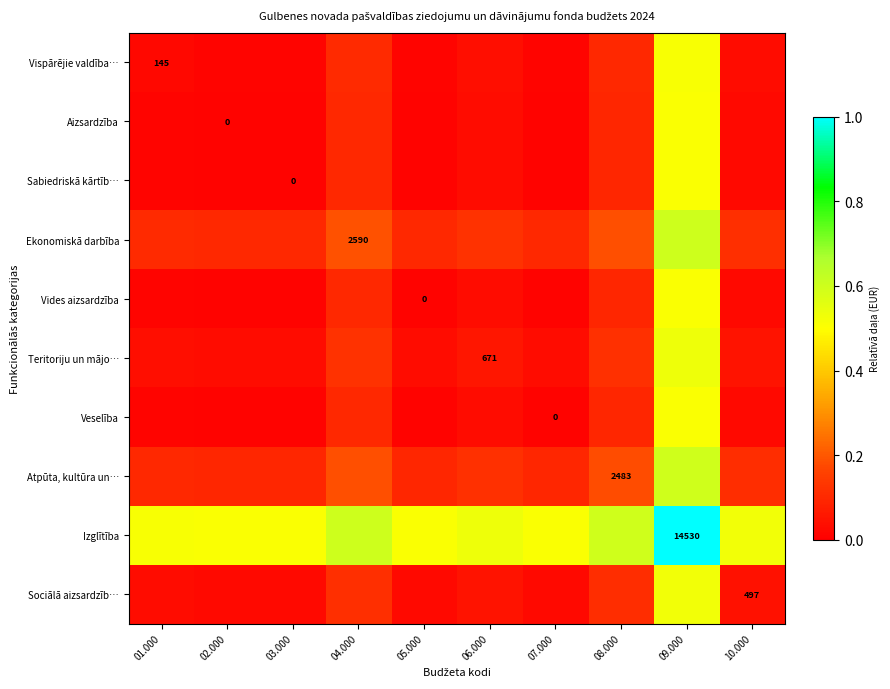

Read the Veselība value at 04.000.

0.1